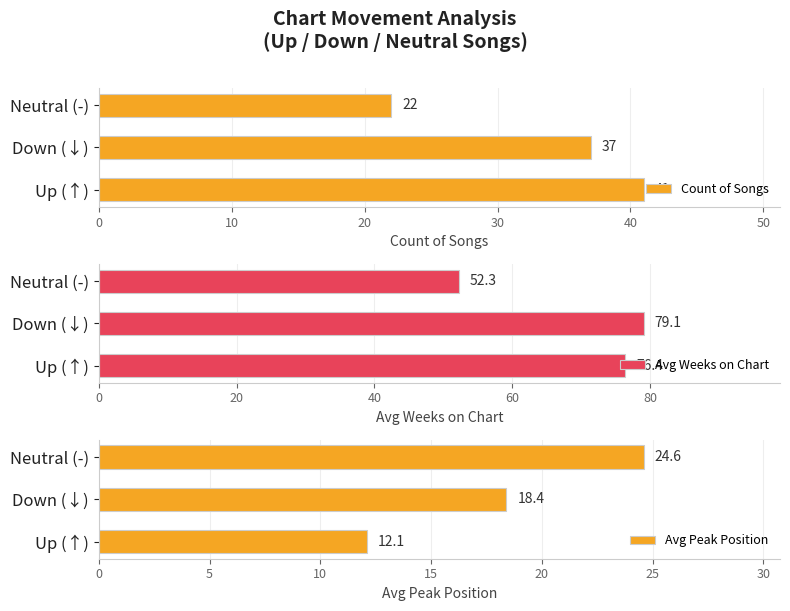

Does the chart contain stacked bars?

No